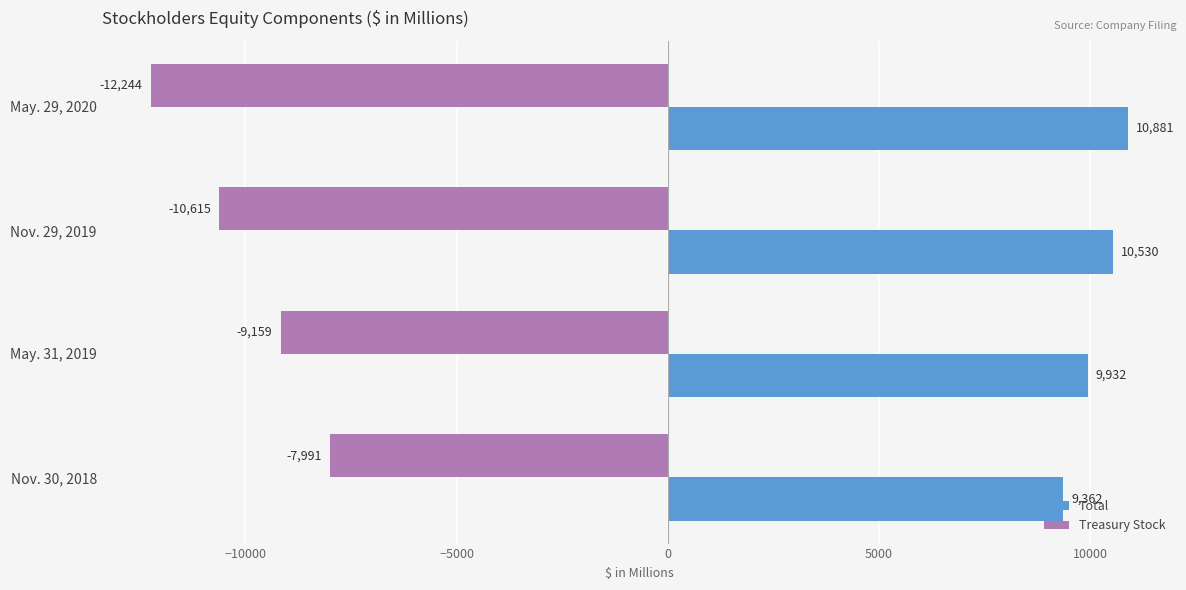

Count the Total values in the range 9932 to 10881.

3